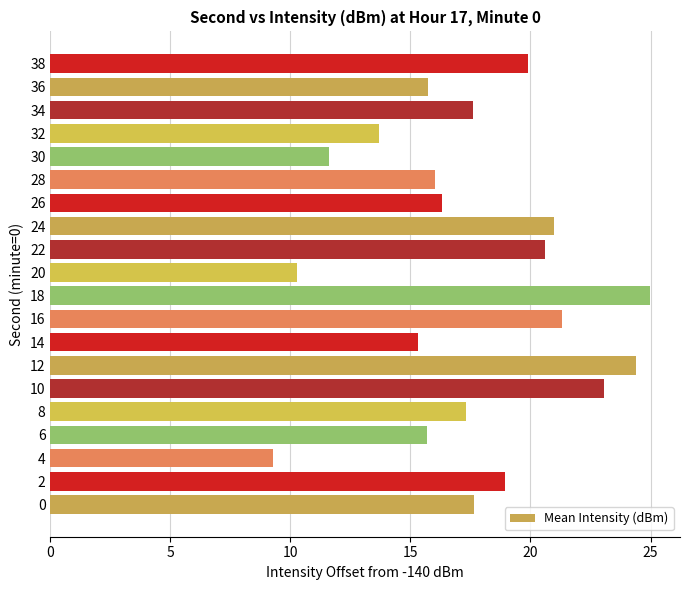

Reading bottom to top, list all the values displayed in this chart.

17.6	18.9	9.3	15.7	17.3	23.1	24.4	15.3	21.3	25.0	10.3	20.6	21.0	16.3	16.0	11.6	13.7	17.6	15.7	19.9